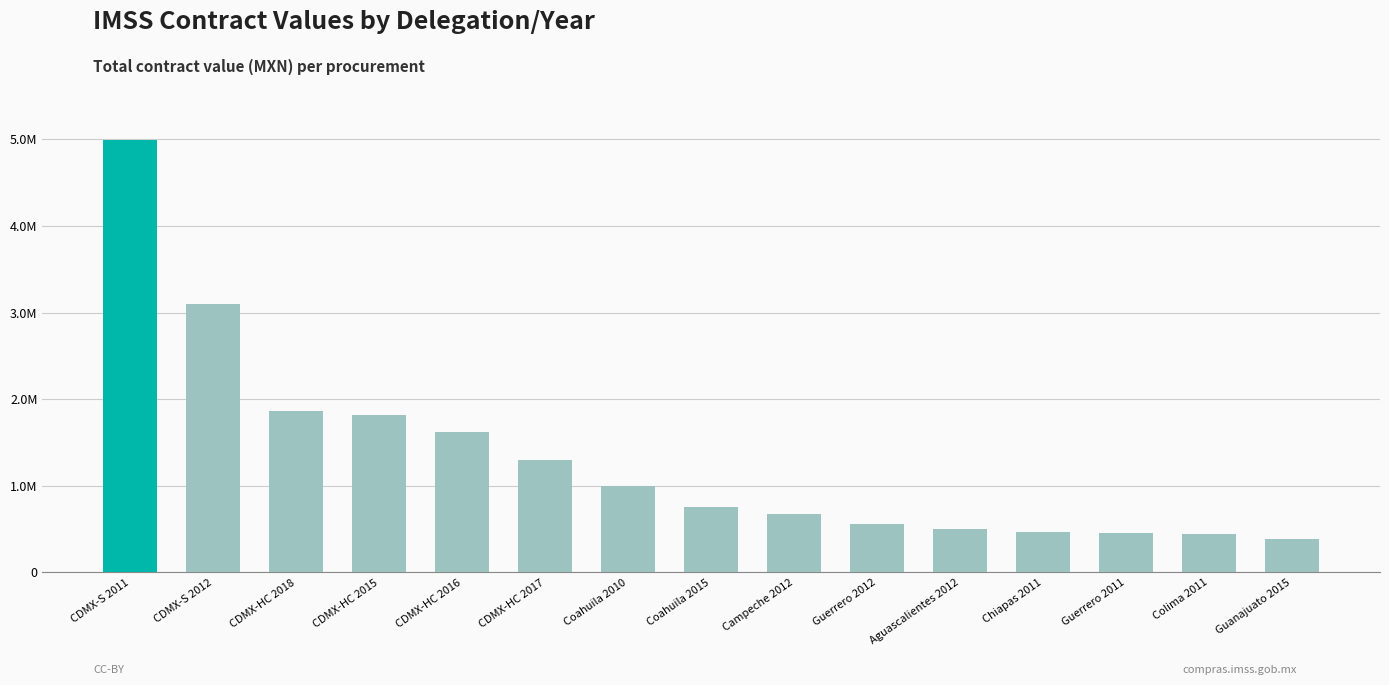

Does the chart contain any negative values?

No